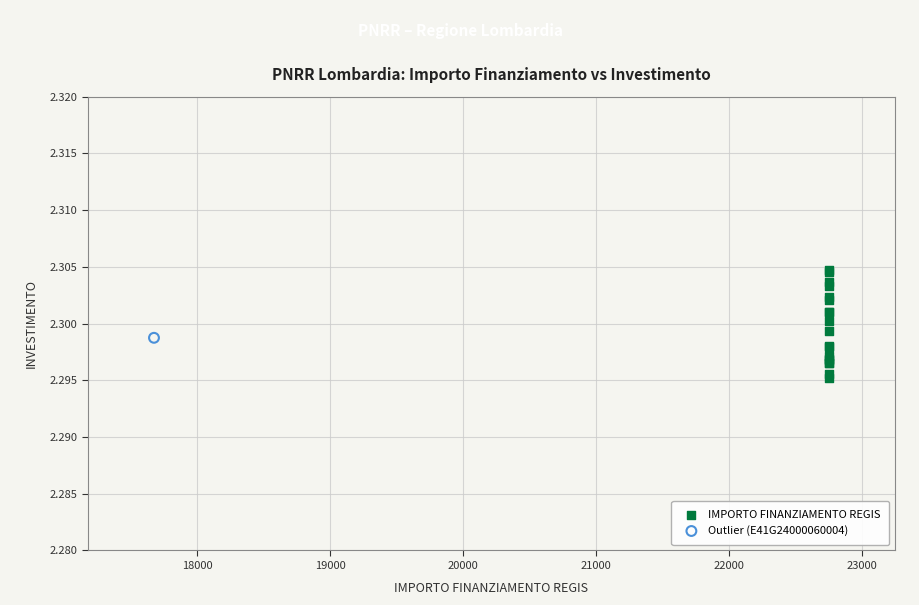

What are all the series names shown in the legend?

IMPORTO FINANZIAMENTO REGIS, Outlier (E41G24000060004)